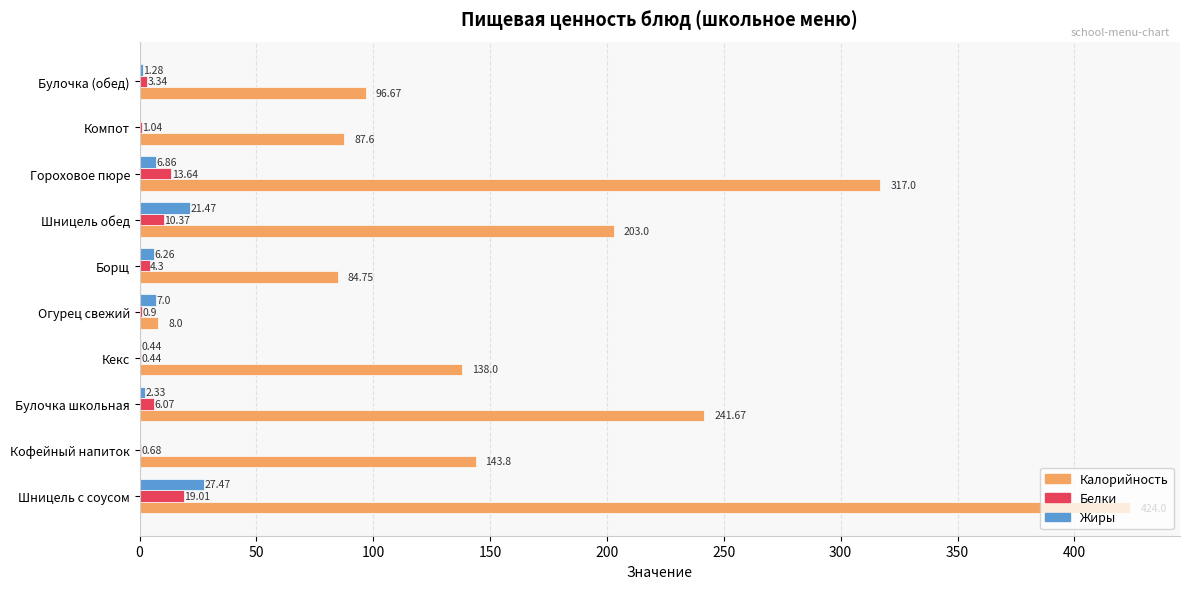

What is the sum of the Белки values at Кекс and Булочка школьная?

6.5